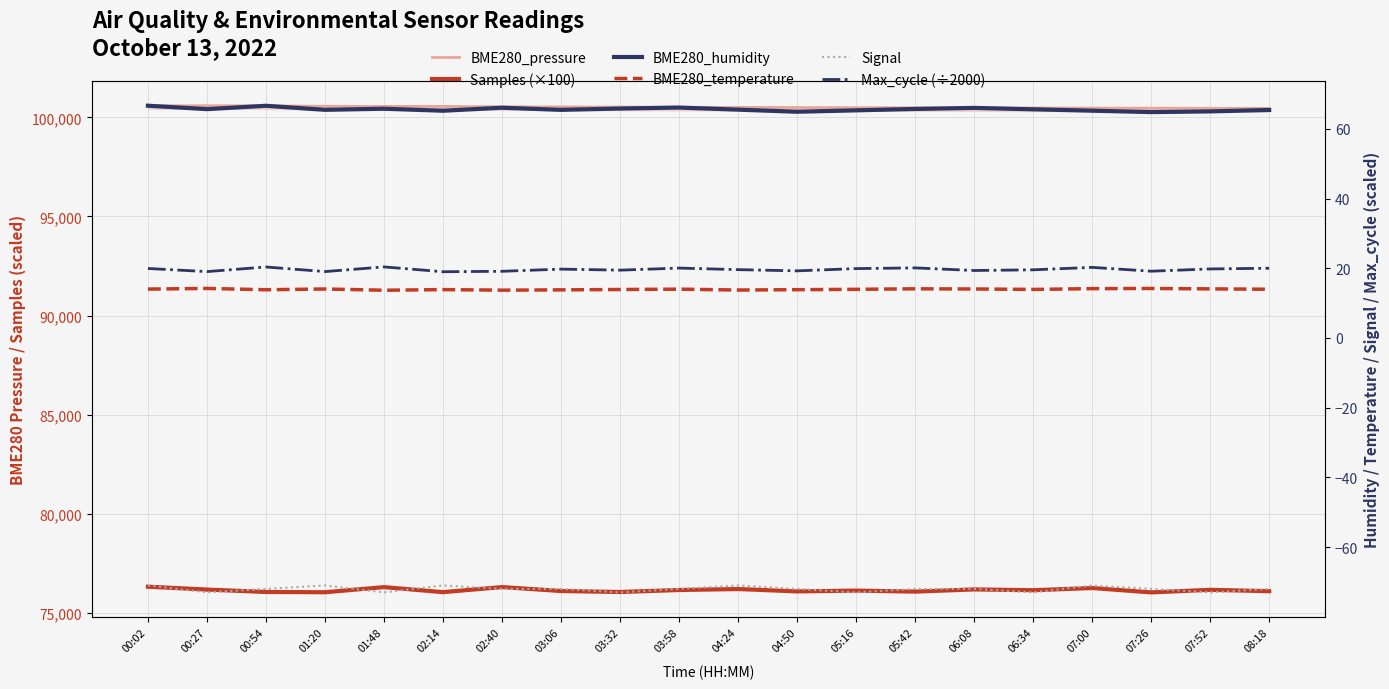

Reading right to left, list all the values displayed in this chart.

BME280_pressure: 100455.0	100460.0	100465.0	100470.0	100475.0	100480.0	100488.0	100492.0	100498.0	100505.0	100510.0	100520.0	100530.0	100537.0	100554.2	100555.6	100561.1	100584.1	100590.1	100583.6
Samples (×100): 76090.0	76160.0	76030.0	76250.0	76140.0	76180.0	76070.0	76120.0	76080.0	76200.0	76150.0	76050.0	76100.0	76298.1	76042.9	76295.8	76037.8	76051.2	76173.0	76317.6
BME280_humidity: 65.4	65.0	64.8	65.2	65.6	66.0	65.7	65.3	64.9	65.5	66.1	65.8	65.4	66.0	65.2	65.8	65.5	66.6	65.7	66.6
BME280_temperature: 14.0	14.1	14.2	14.2	13.9	14.1	14.1	13.9	13.8	13.8	14.0	13.9	13.8	13.7	13.9	13.7	14.1	13.8	14.2	14.0
Signal: -72.0	-73.0	-72.0	-71.0	-73.0	-72.0	-72.0	-73.0	-72.0	-71.0	-72.0	-73.0	-72.0	-72.0	-71.0	-73.0	-71.0	-72.0	-73.0	-71.0
Max_cycle (÷2000): 20.0	19.8	19.1	20.2	19.6	19.4	20.1	19.9	19.2	19.6	20.1	19.4	19.8	19.1	19.0	20.4	19.0	20.4	19.0	19.9